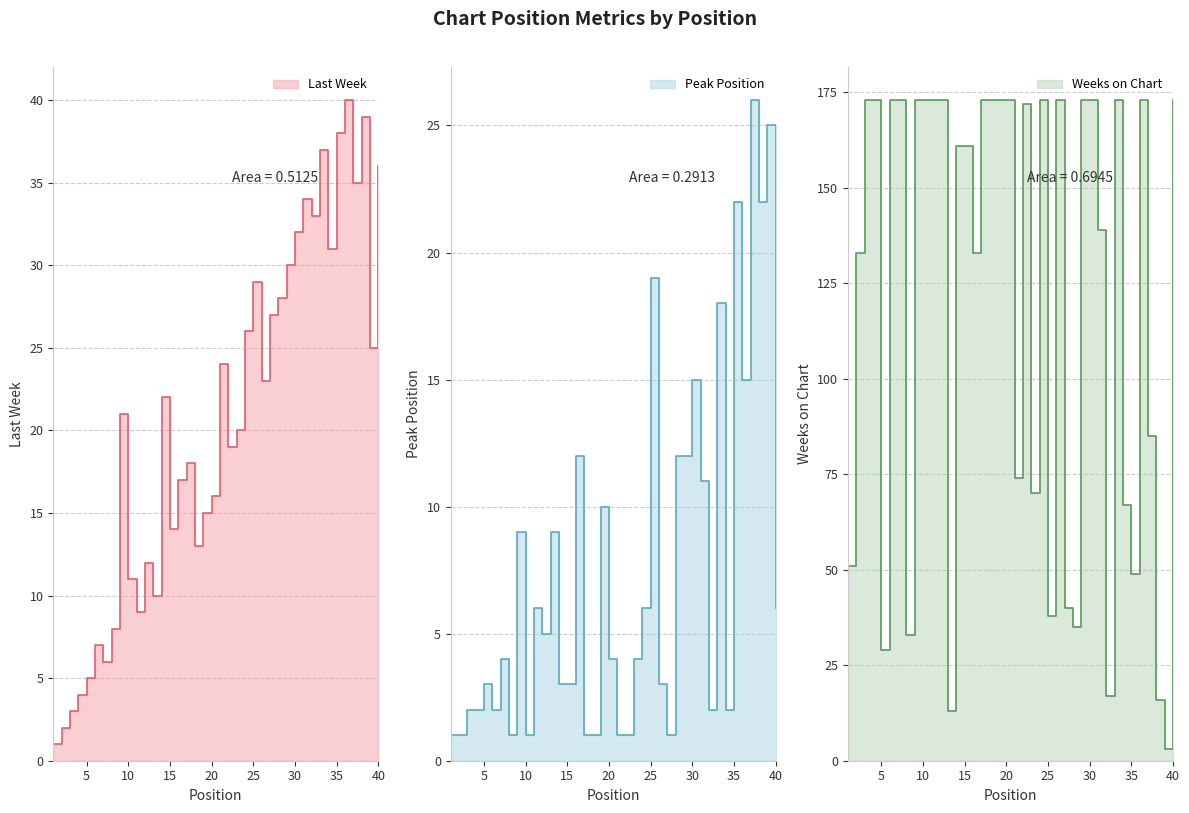

What is the difference between the maximum and minimum values in the Weeks on Chart series?

170